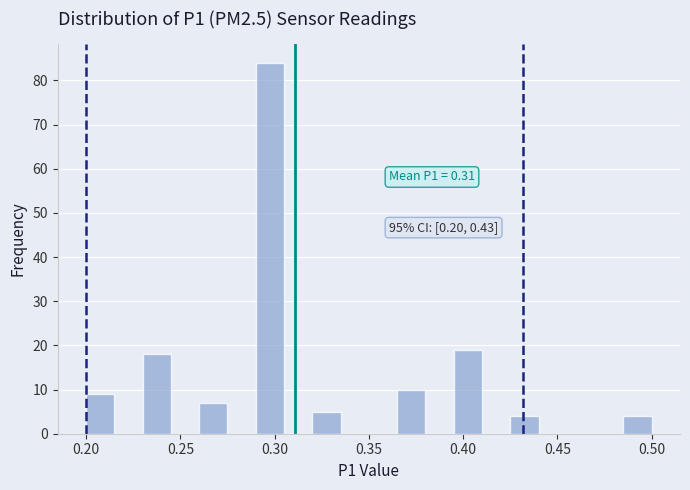

Read against the x-axis, roughly where is the centre of the tallest bar?

0.300